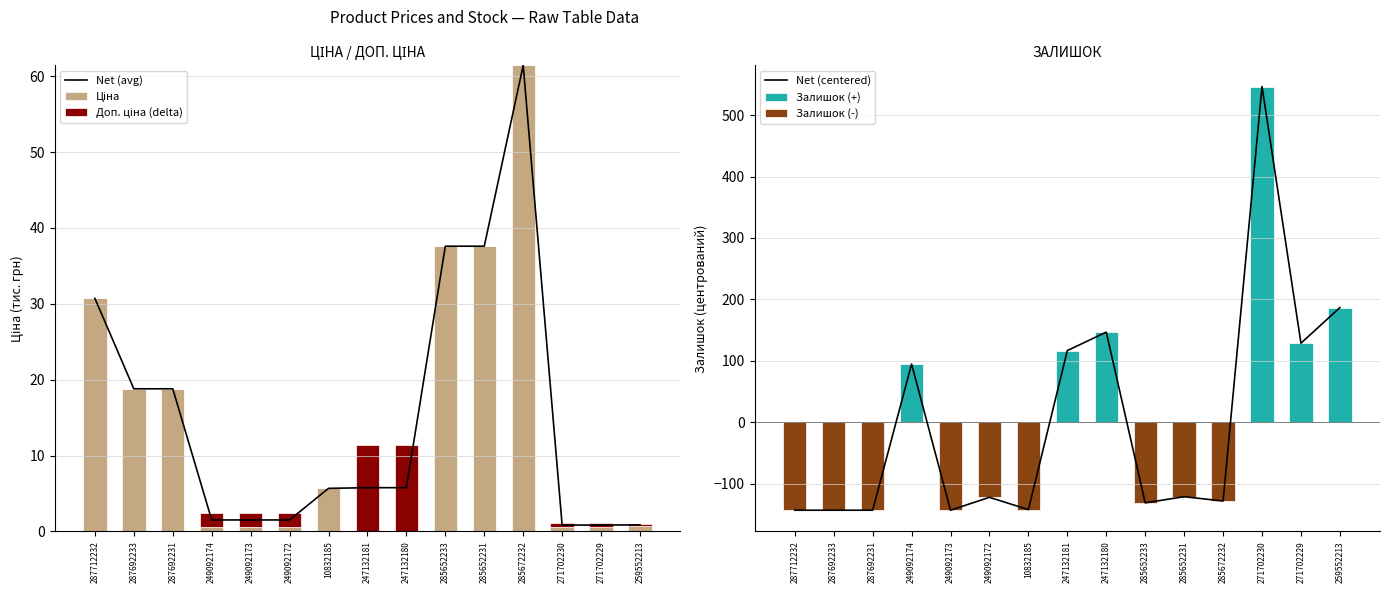

At which category is the sum across all series the highest?

271702230